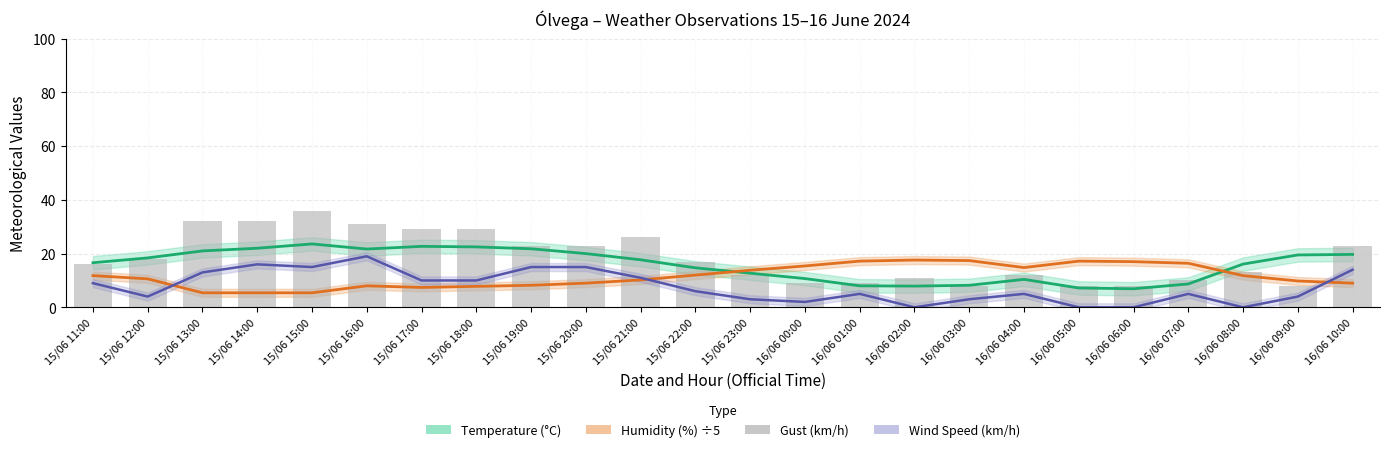

Is it true that the value at 15/06 17:00 is 12?

False